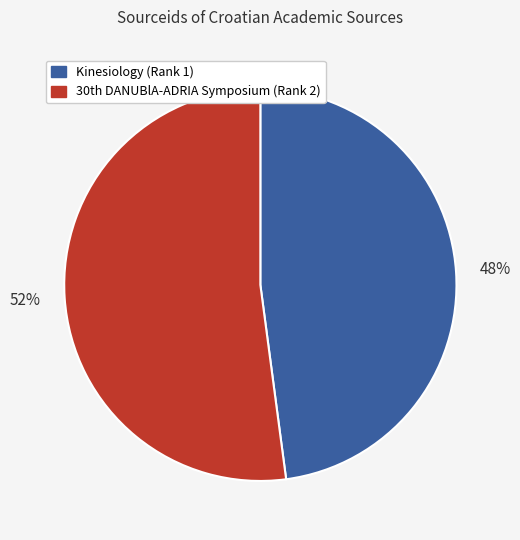

Is it true that Kinesiology (Rank 1) is 48% of the pie?

True